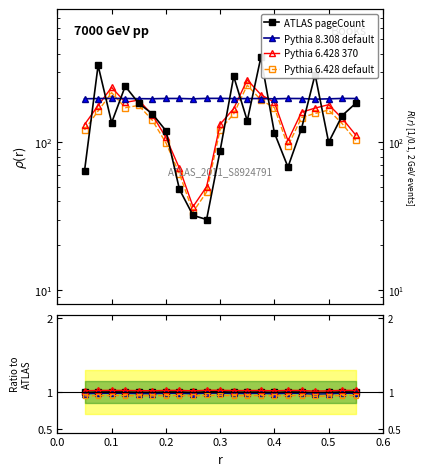

What are all the series names shown in the legend?

ATLAS pageCount, Pythia 8.308 default, Pythia 6.428 370, Pythia 6.428 default